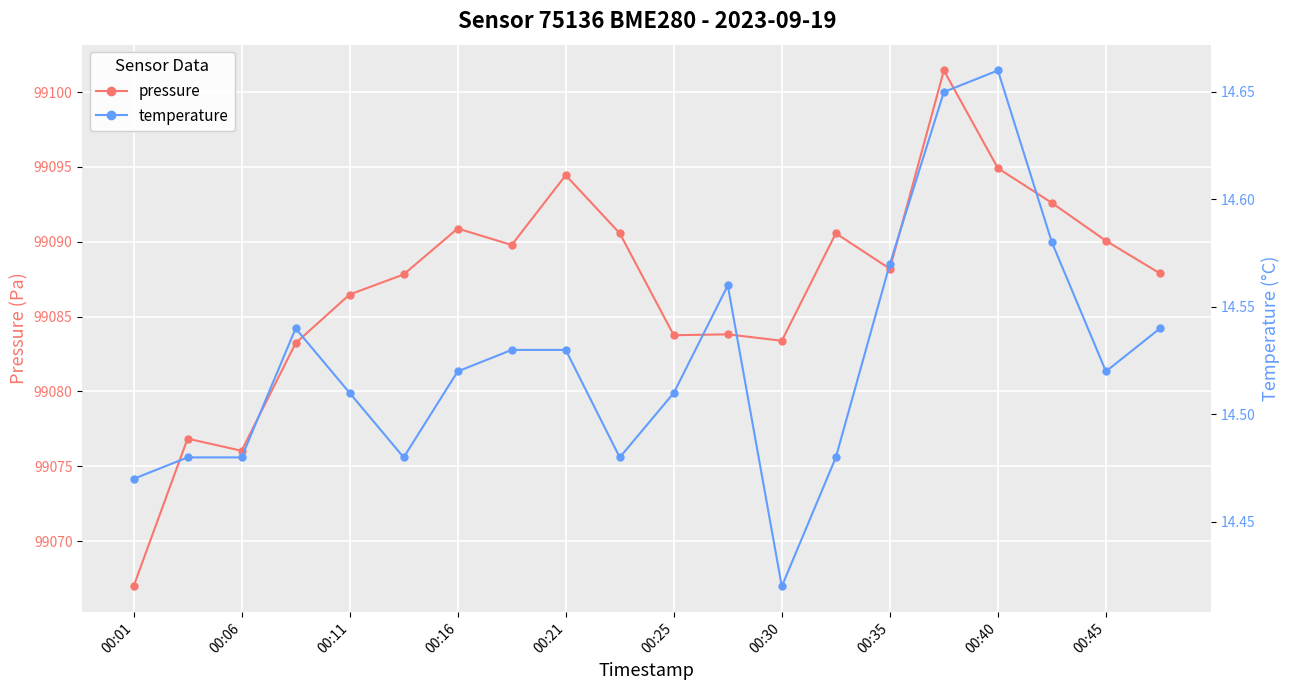

Where does the pressure series first go above 99088?

00:16